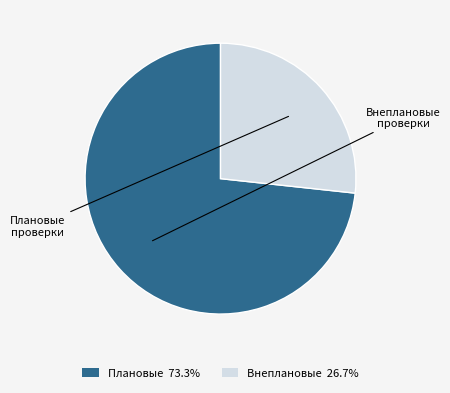

Is there any slice that represents more than half of the pie?

Yes